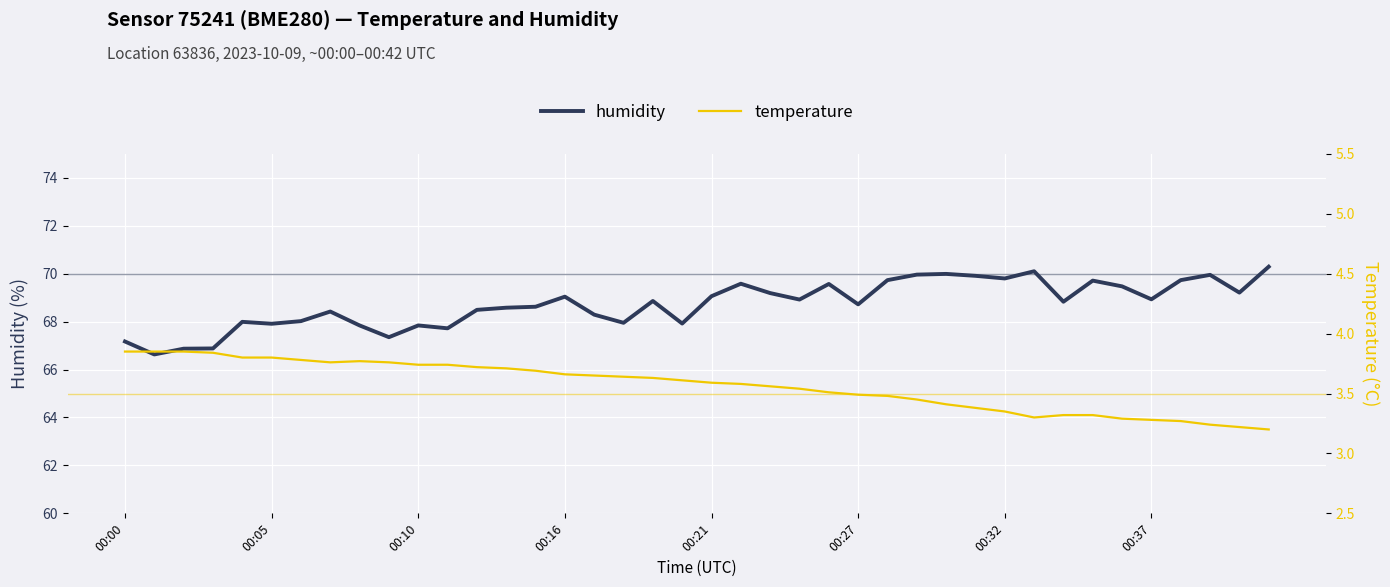

True or false: humidity and temperature cross at least once.

False